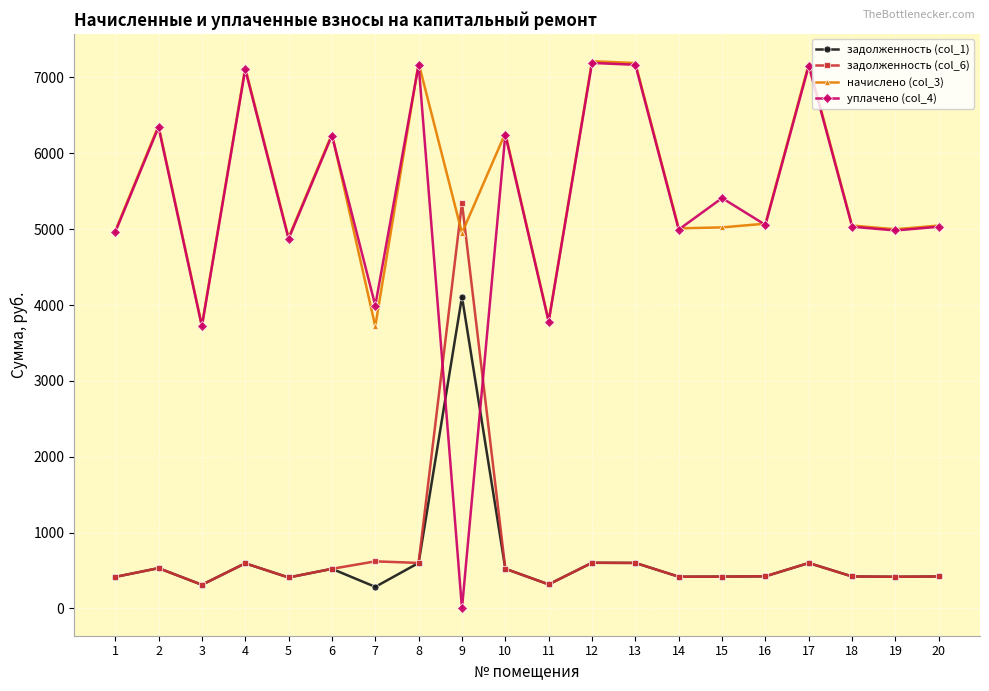

Is it true that уплачено (col_4) equals 11590.3 at 17?

False